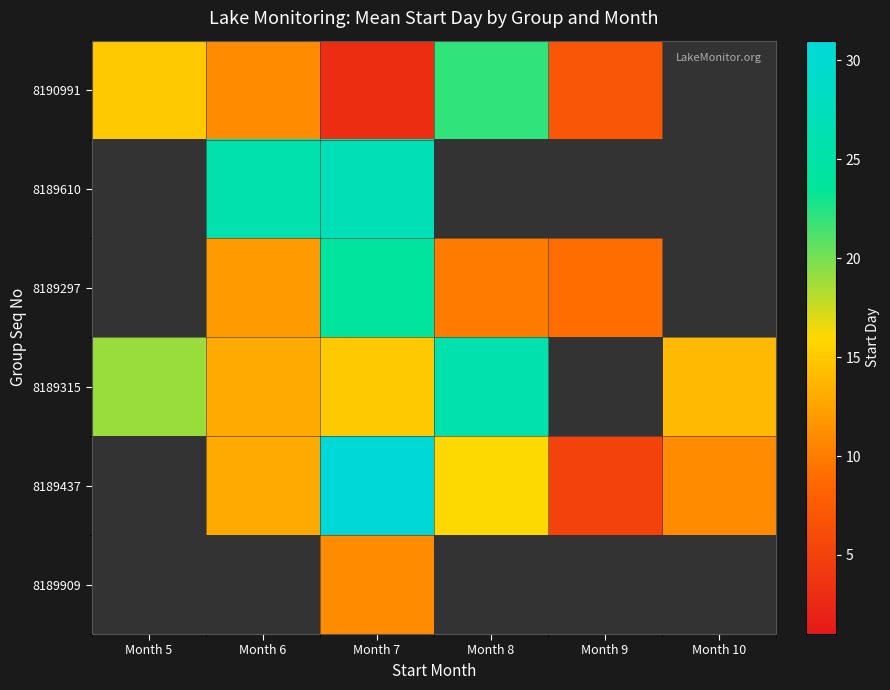

What is the difference between the 8189297 values at Month 8 and Month 9?

1.0